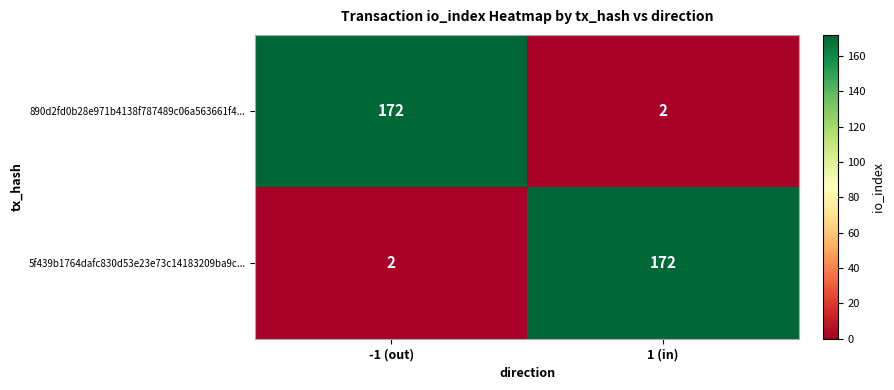

Where is 5f439b1764dafc830d53e23e73c14183209ba9c... nearest to the value 87?

-1 (out)